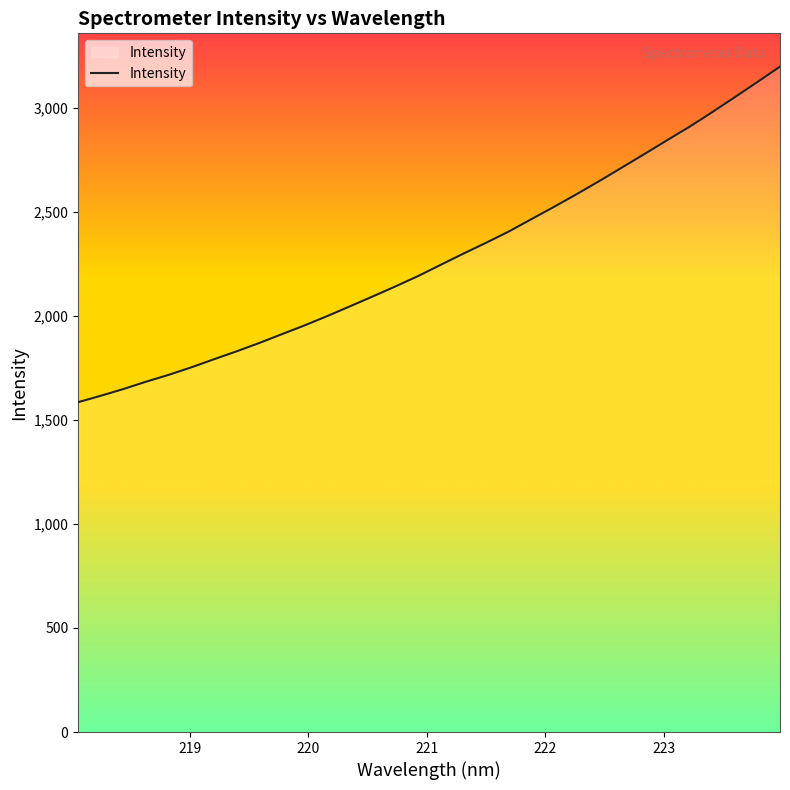

What is the smallest value displayed?

1584.8